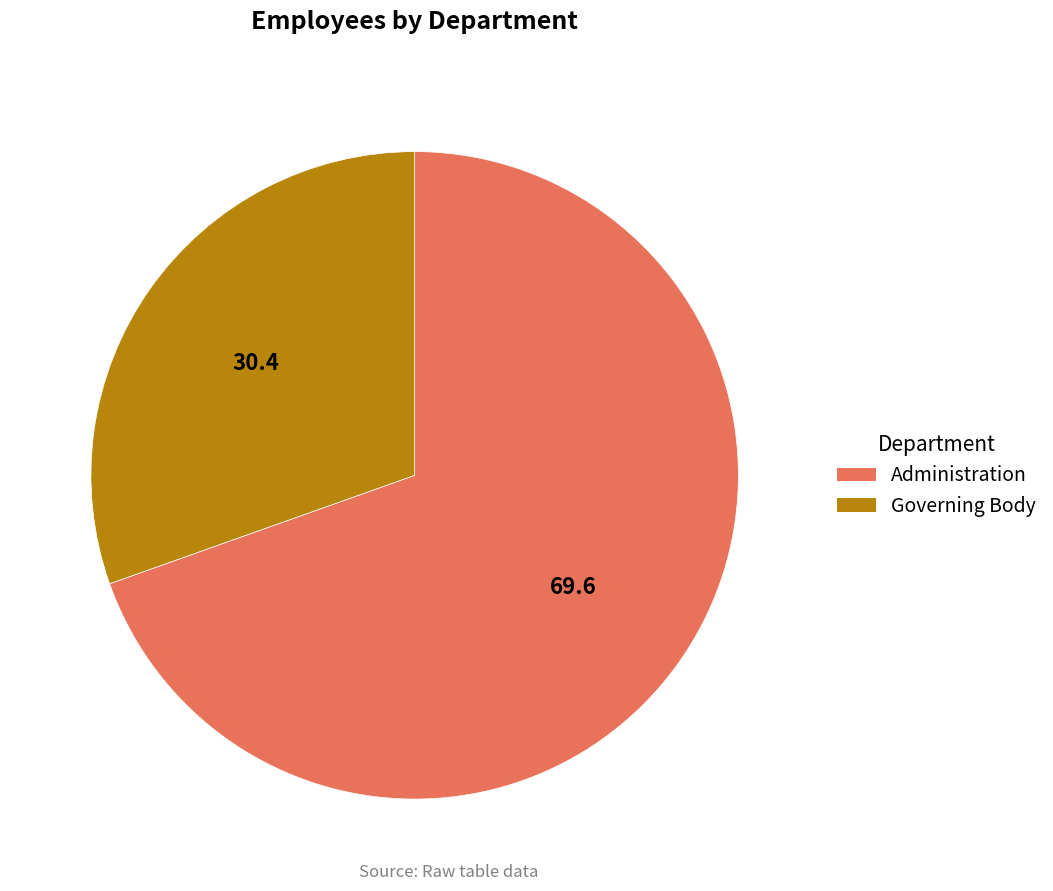

What is the ratio of the value at Governing Body to the value at Administration?

0.4